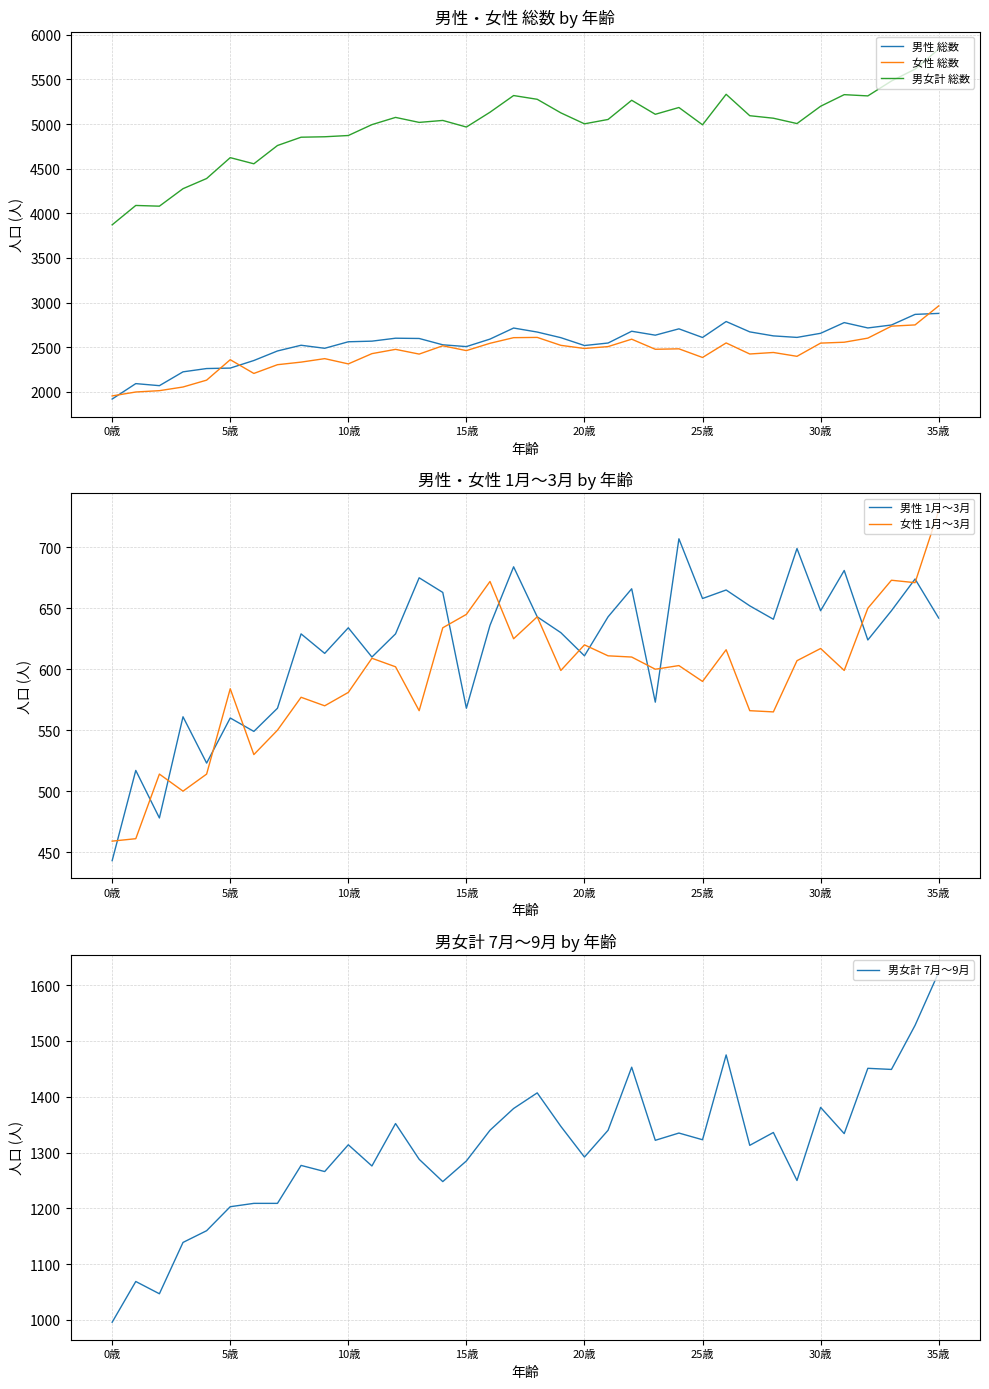

Which series has the largest total across all categories?

男女計 総数